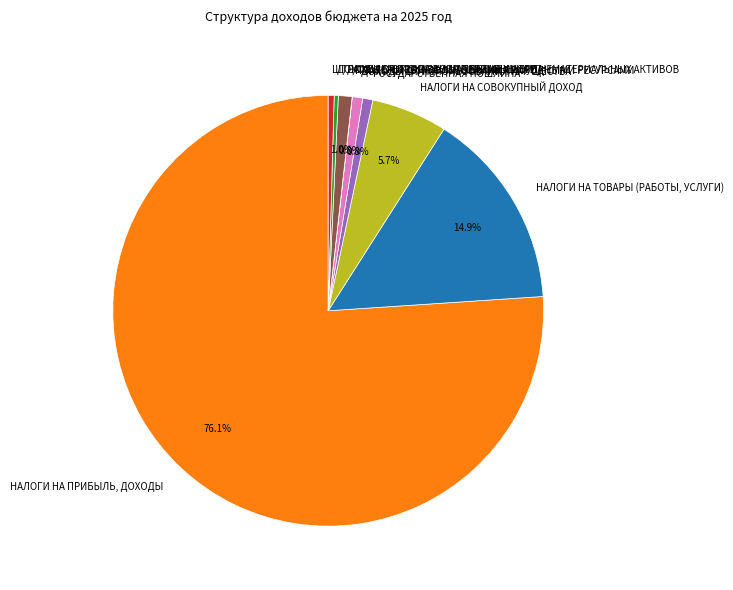

To the nearest percent, what is the average slice percentage?

11%